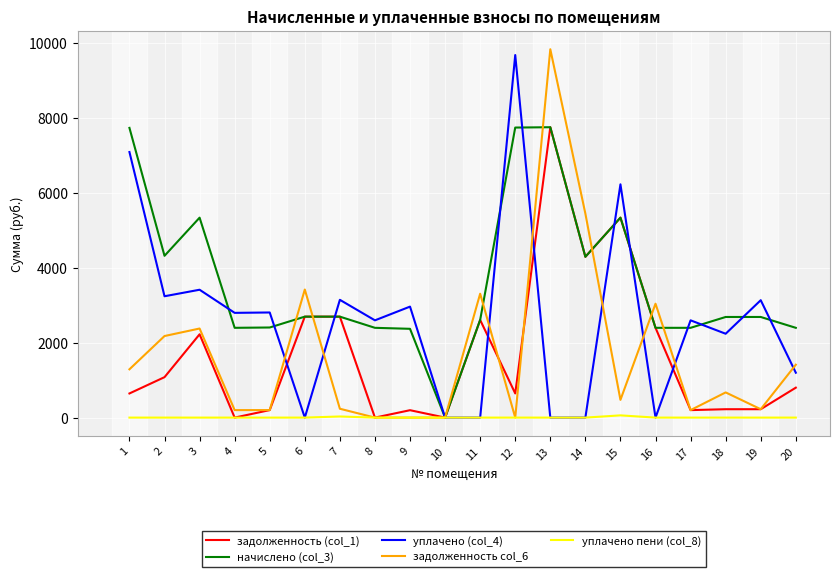

What is the total value across all series at 2?

10822.1